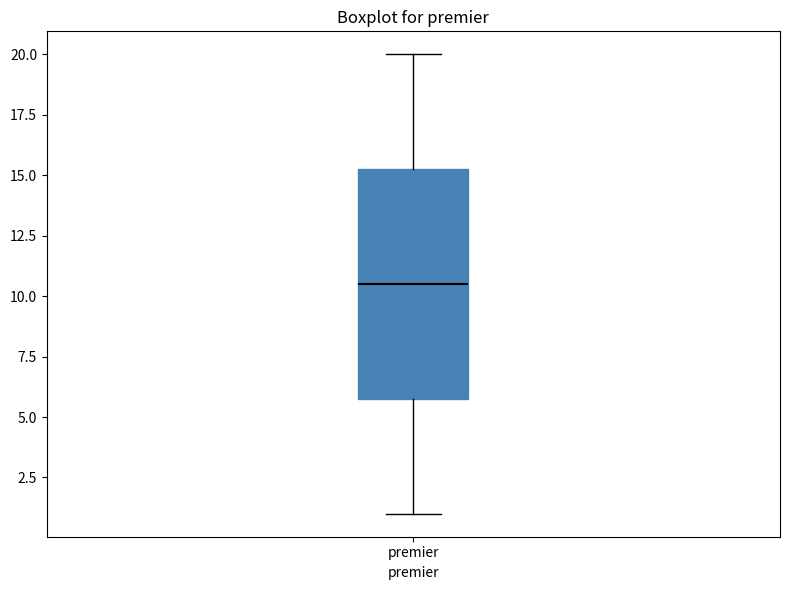

Read this box plot against the y-axis: the position of the median line, the range covered by the box, and the ends of both whiskers. The values are not printed on the chart, so give them approximately, as read against the axis.

median 10.5, box 6.0 to 15.5, whiskers 1.0 to 20.0